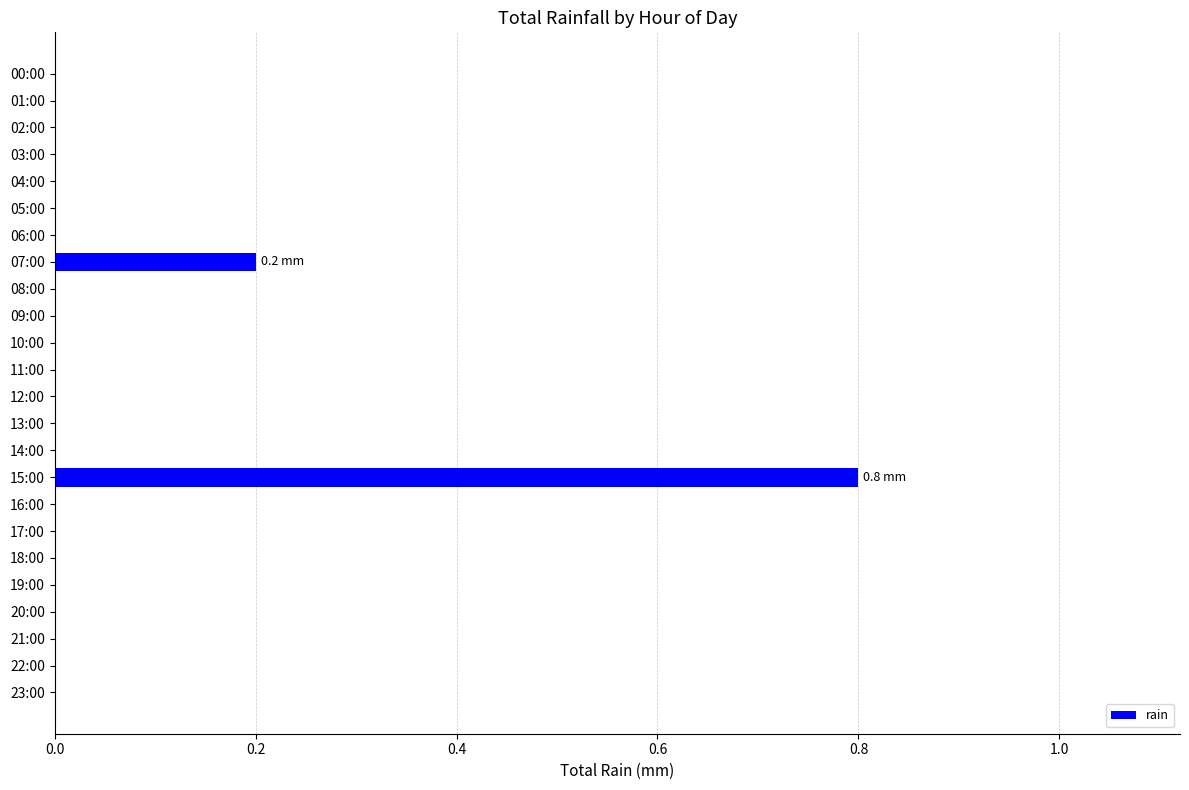

What is the maximum value shown in the chart?

0.8